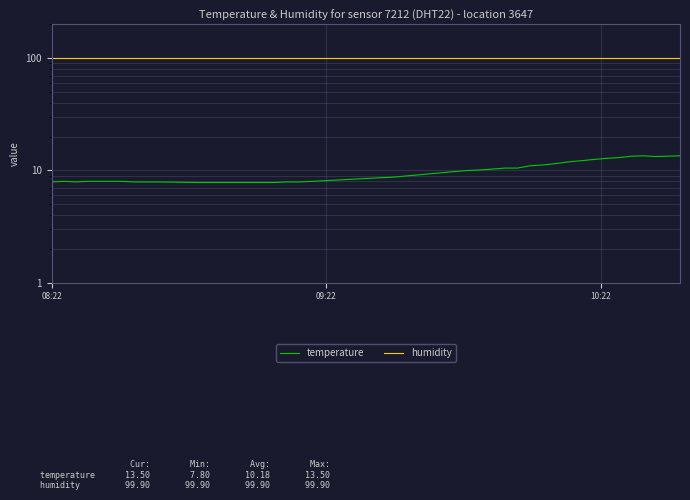

Reading right to left, extract all data points from this chart.

temperature: 13.5	13.4	13.3	13.5	13.4	13.0	12.8	12.5	12.2	11.9	11.5	11.2	11.0	10.5	10.5	10.3	10.1	10.0	9.8	9.1	8.9	8.7	8.6	8.0	7.9	7.9	7.8	7.8	7.8	7.8	7.9	7.9	7.9	8.0	8.0	8.0	8.0	7.9	8.0	7.9
humidity: 99.9	99.9	99.9	99.9	99.9	99.9	99.9	99.9	99.9	99.9	99.9	99.9	99.9	99.9	99.9	99.9	99.9	99.9	99.9	99.9	99.9	99.9	99.9	99.9	99.9	99.9	99.9	99.9	99.9	99.9	99.9	99.9	99.9	99.9	99.9	99.9	99.9	99.9	99.9	99.9